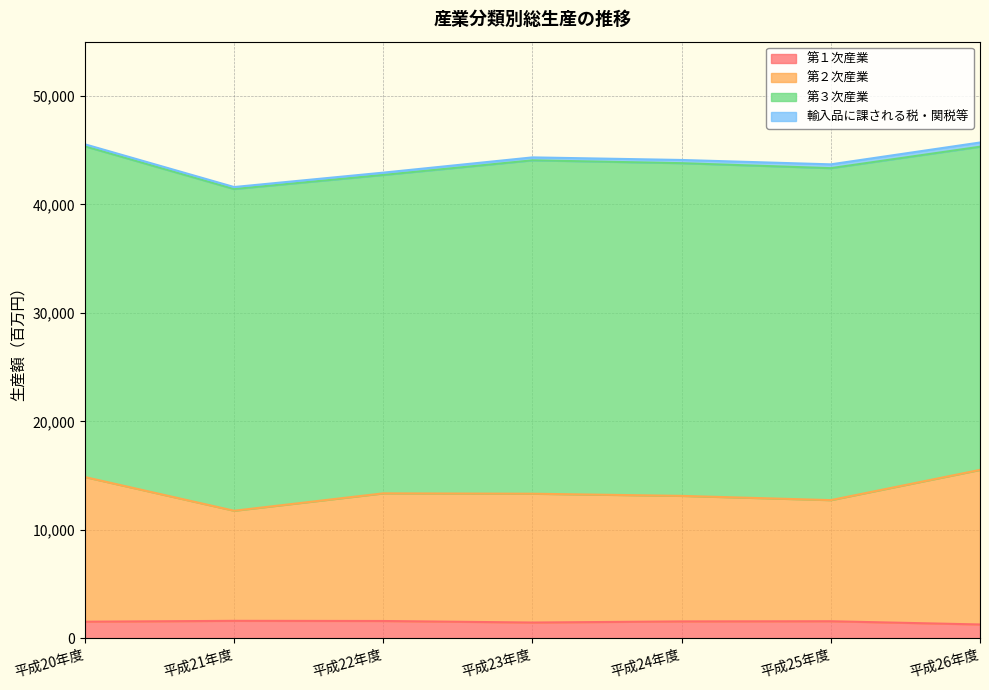

Which category has the highest value across all series?

平成26年度